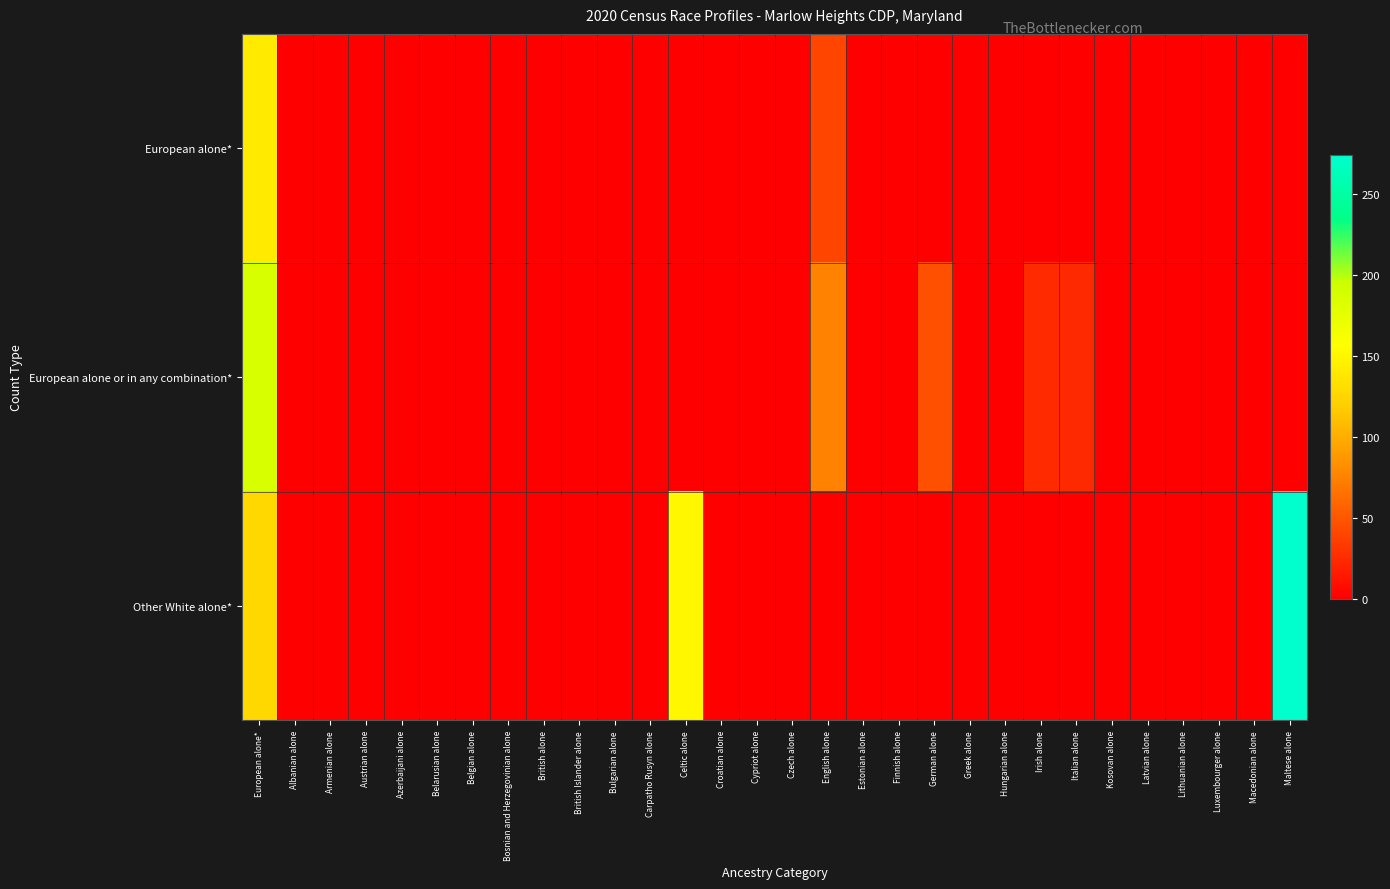

Reading left to right, what are all the values shown in this chart?

European alone*: European alone*=141	Albanian alone=0	Armenian alone=0	Austrian alone=0	Azerbaijani alone=0	Belarusian alone=0	Belgian alone=0	Bosnian and Herzegovinian alone=0	British alone=0	British Islander alone=0	Bulgarian alone=0	Carpatho Rusyn alone=0	Celtic alone=0	Croatian alone=0	Cypriot alone=0	Czech alone=0	English alone=40	Estonian alone=0	Finnish alone=0	German alone=0	Greek alone=0	Hungarian alone=0	Irish alone=0	Italian alone=0	Kosovan alone=0	Latvian alone=0	Lithuanian alone=0	Luxembourger alone=0	Macedonian alone=0	Maltese alone=0
European alone or in any combination*: European alone*=186	Albanian alone=0	Armenian alone=0	Austrian alone=0	Azerbaijani alone=0	Belarusian alone=0	Belgian alone=0	Bosnian and Herzegovinian alone=0	British alone=0	British Islander alone=0	Bulgarian alone=0	Carpatho Rusyn alone=0	Celtic alone=0	Croatian alone=0	Cypriot alone=0	Czech alone=0	English alone=75	Estonian alone=0	Finnish alone=0	German alone=47	Greek alone=0	Hungarian alone=0	Irish alone=25	Italian alone=24	Kosovan alone=0	Latvian alone=0	Lithuanian alone=0	Luxembourger alone=0	Macedonian alone=0	Maltese alone=0
Other White alone*: European alone*=127	Albanian alone=0	Armenian alone=0	Austrian alone=0	Azerbaijani alone=0	Belarusian alone=0	Belgian alone=0	Bosnian and Herzegovinian alone=0	British alone=0	British Islander alone=0	Bulgarian alone=0	Carpatho Rusyn alone=0	Celtic alone=150	Croatian alone=0	Cypriot alone=0	Czech alone=0	English alone=0	Estonian alone=0	Finnish alone=0	German alone=0	Greek alone=0	Hungarian alone=0	Irish alone=0	Italian alone=0	Kosovan alone=0	Latvian alone=0	Lithuanian alone=0	Luxembourger alone=0	Macedonian alone=0	Maltese alone=274